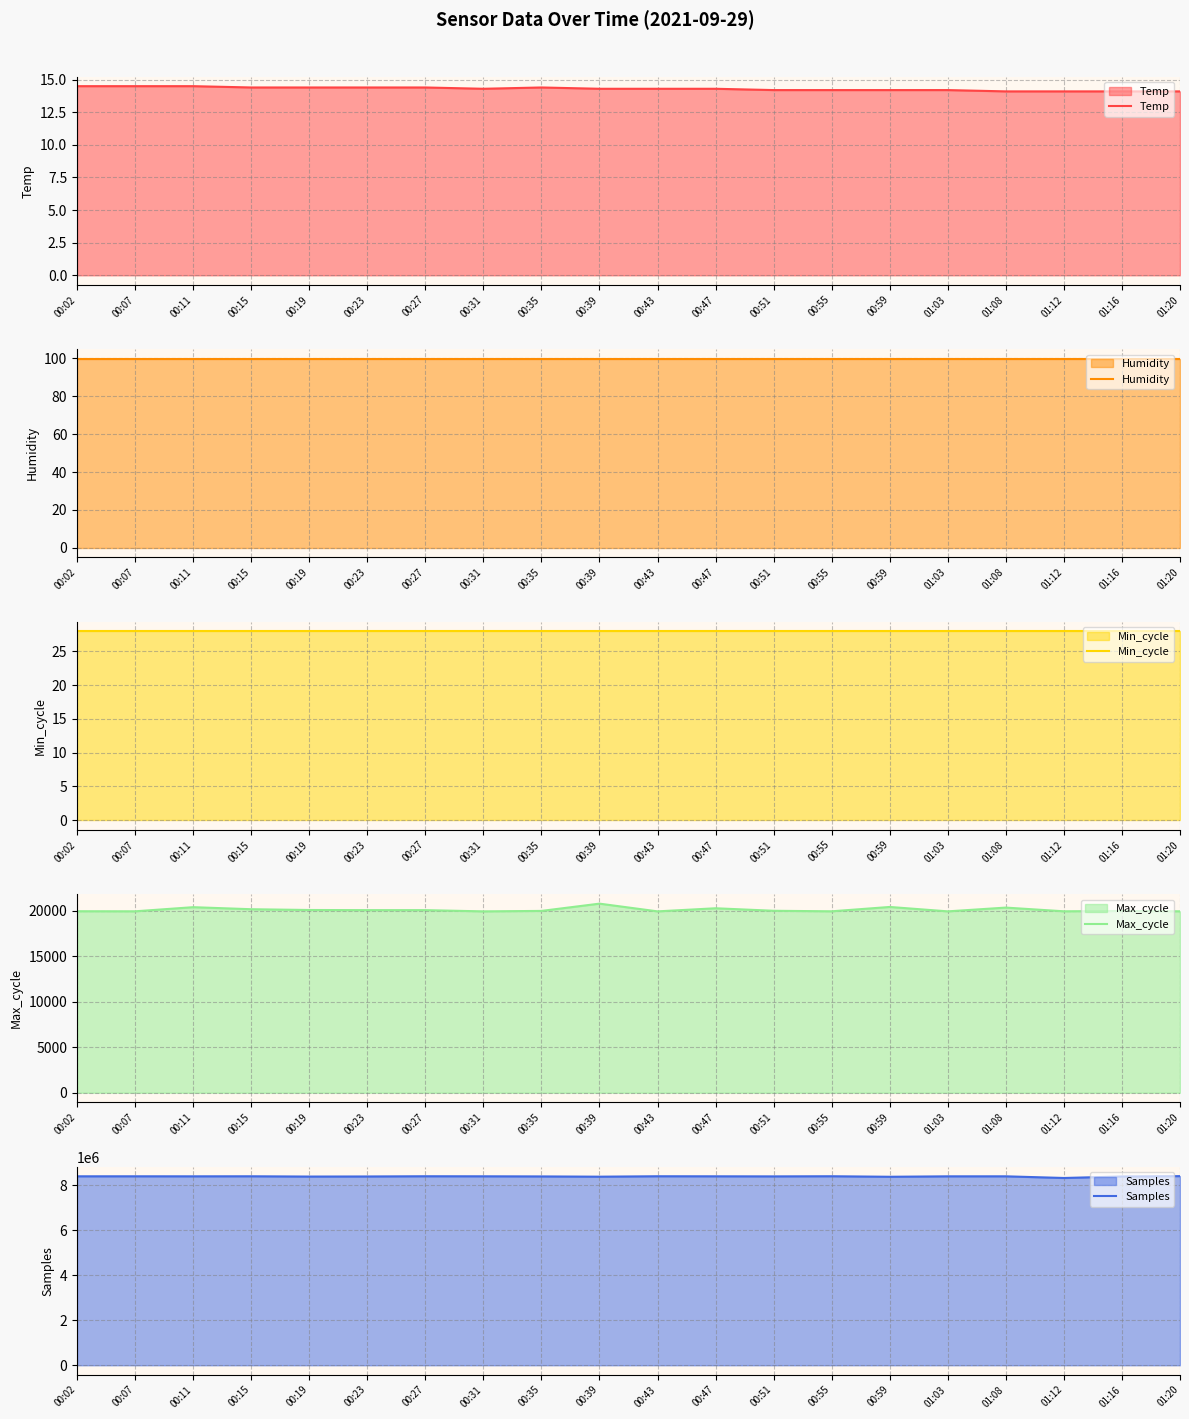

At which label does Min_cycle reach its peak?

00:02